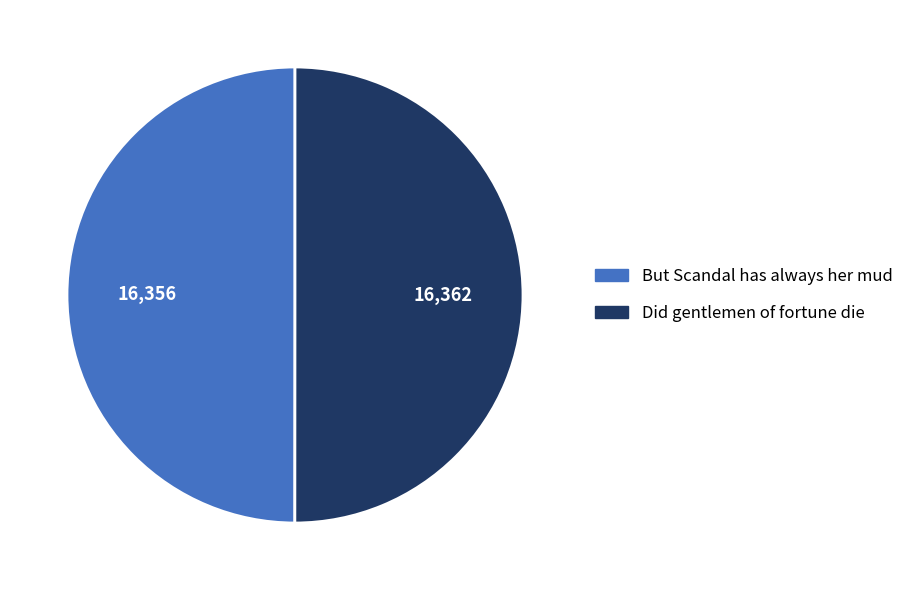

Is the sum of But Scandal has always her mud and Did gentlemen of fortune die greater than half?

Yes